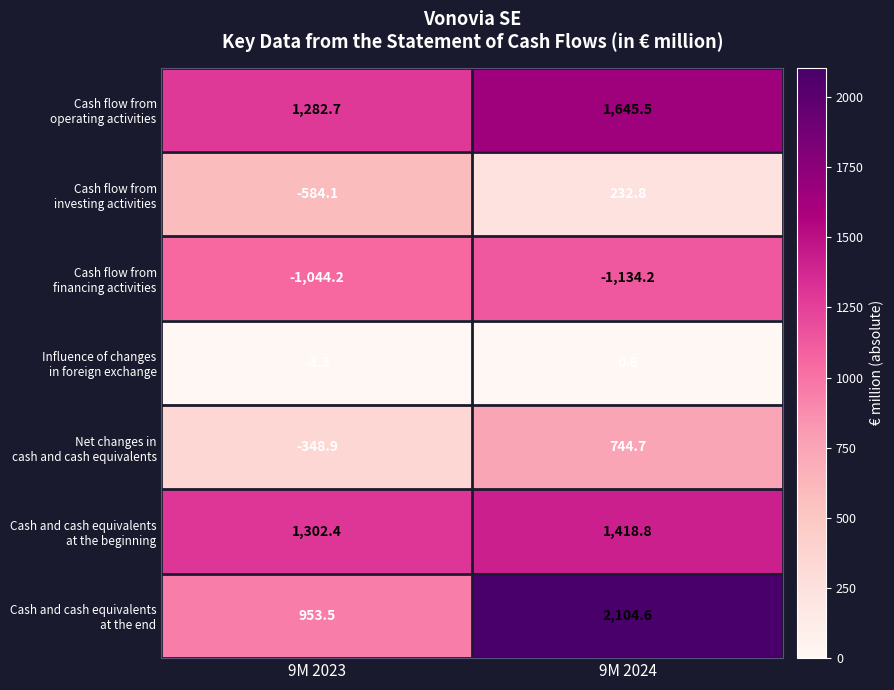

At which category does the chart reach its peak across all series?

9M 2024